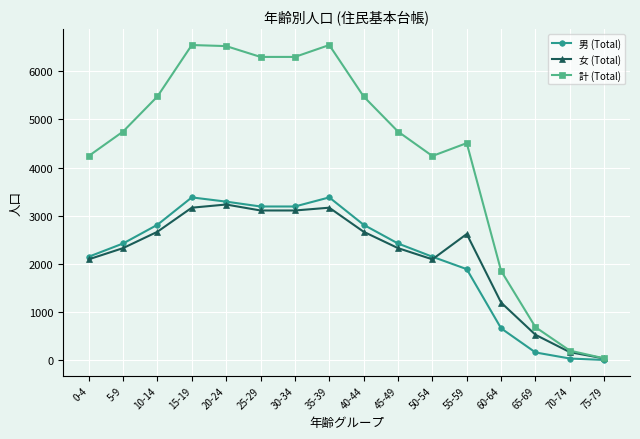

Count the number of data series in this chart.

3